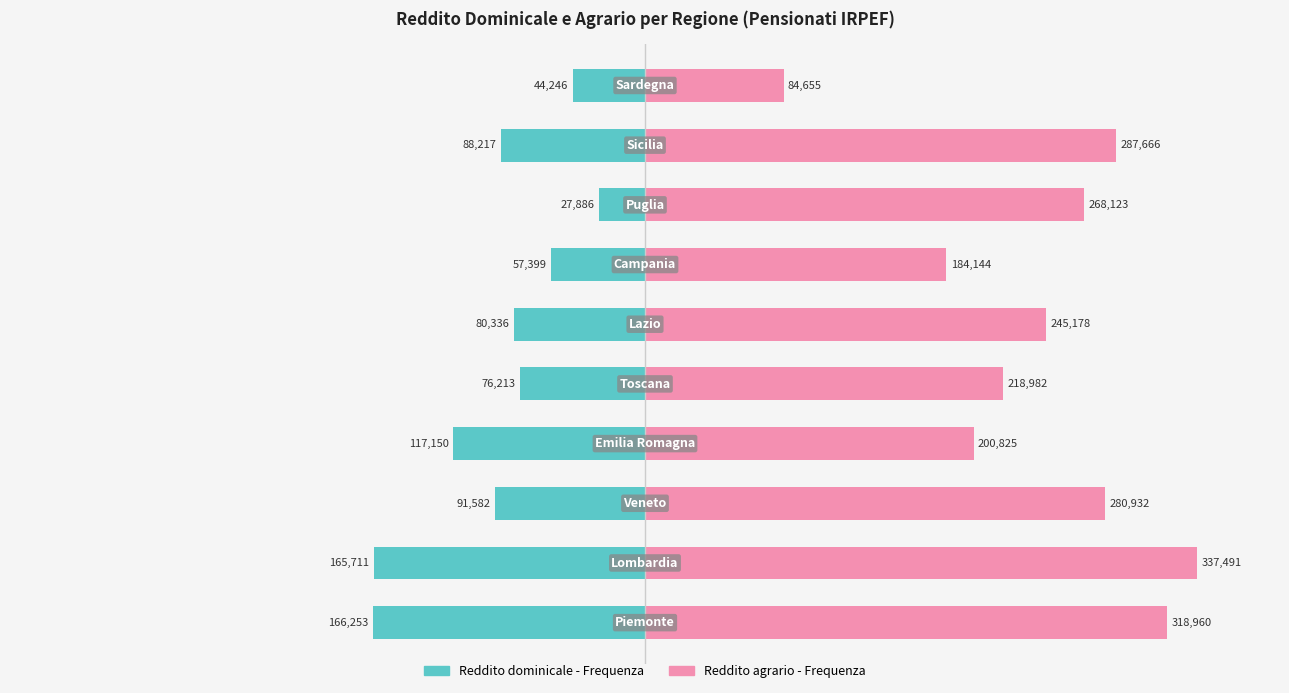

List the labels in order of Reddito dominicale - Frequenza value, largest first.

7, 9, 6, 4, 5, 8, 2, 3, 1, 0